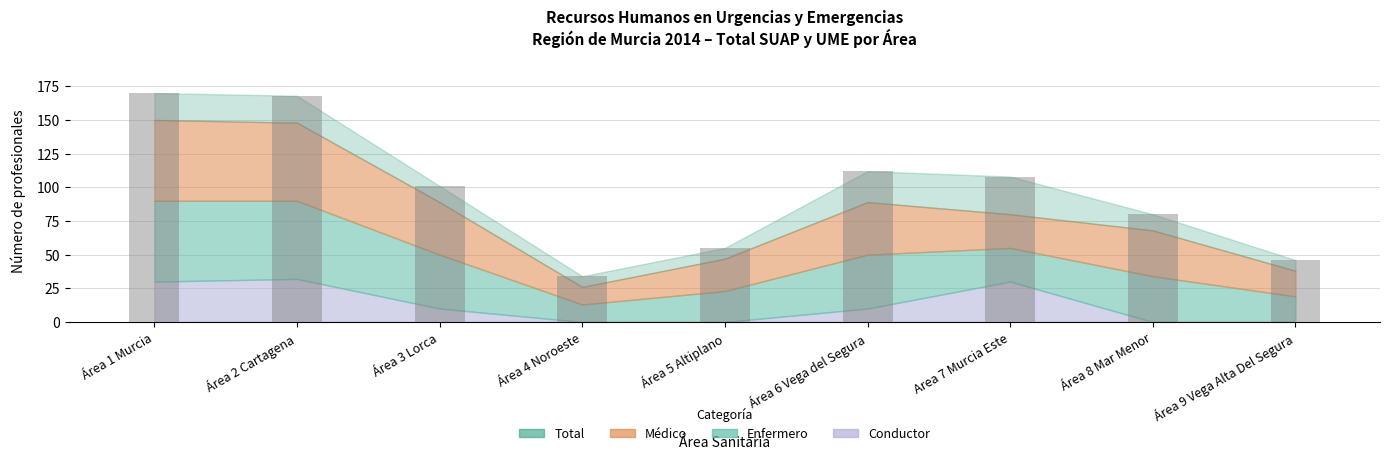

How many values are below 101?

4